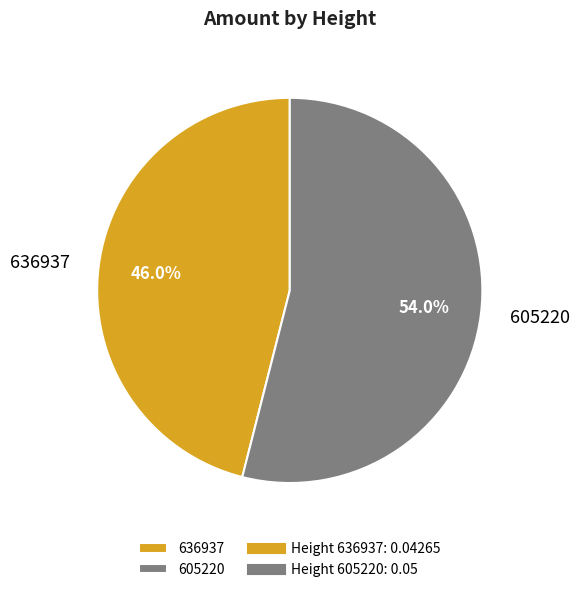

To the nearest percent, what is the difference between the 636937 and 605220 slice percentages?

8%